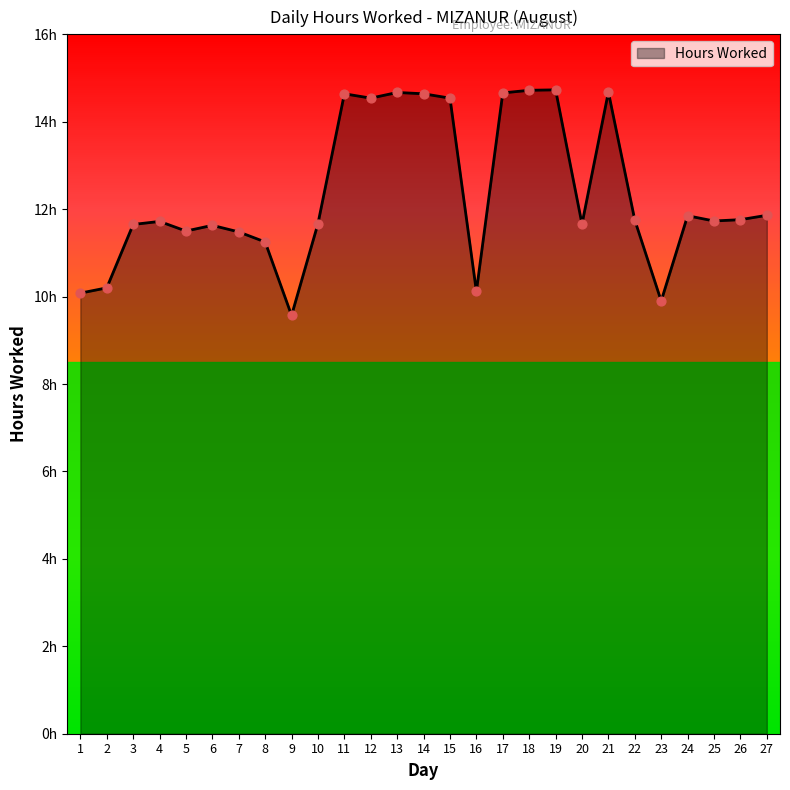

Approximately how many times larger is the value at 21 compared to 24?

1.2